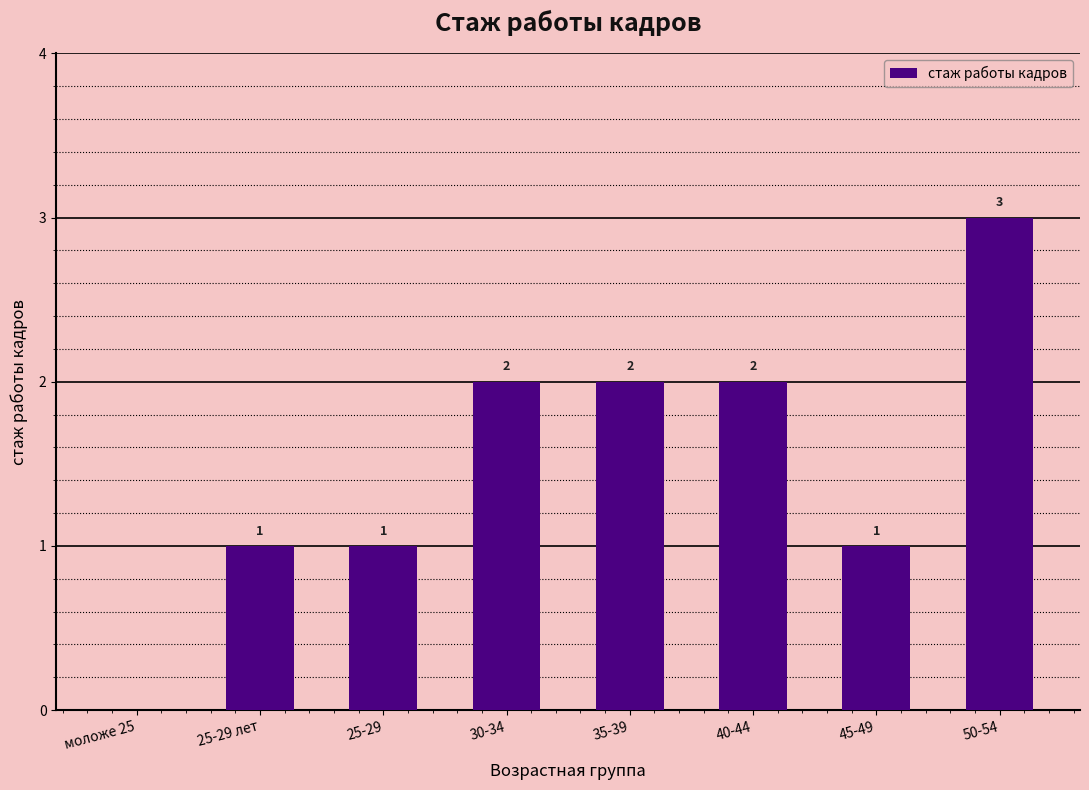

Reading left to right, what are all the values shown in this chart?

0	1	1	2	2	2	1	3